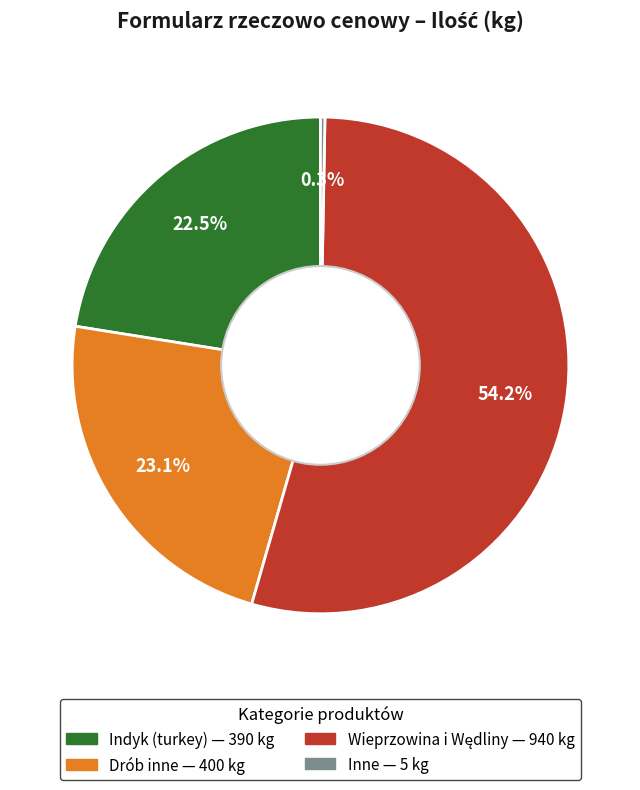

How many slices are in this pie chart?

4